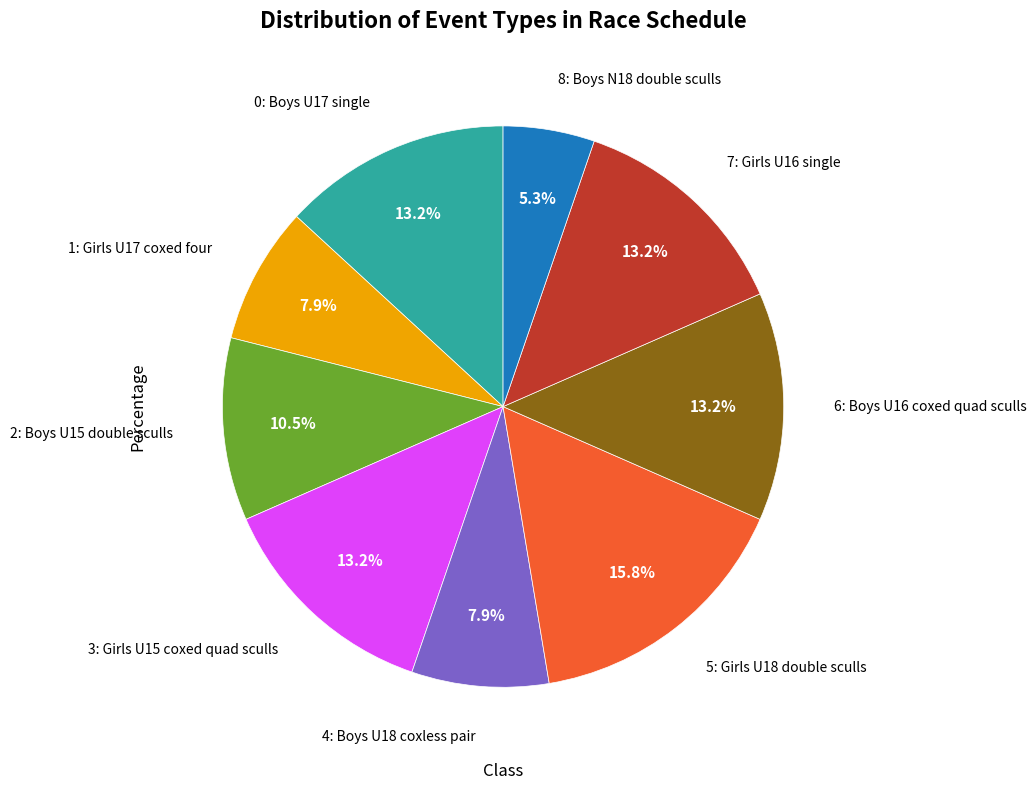

Is there any slice that represents more than half of the pie?

No